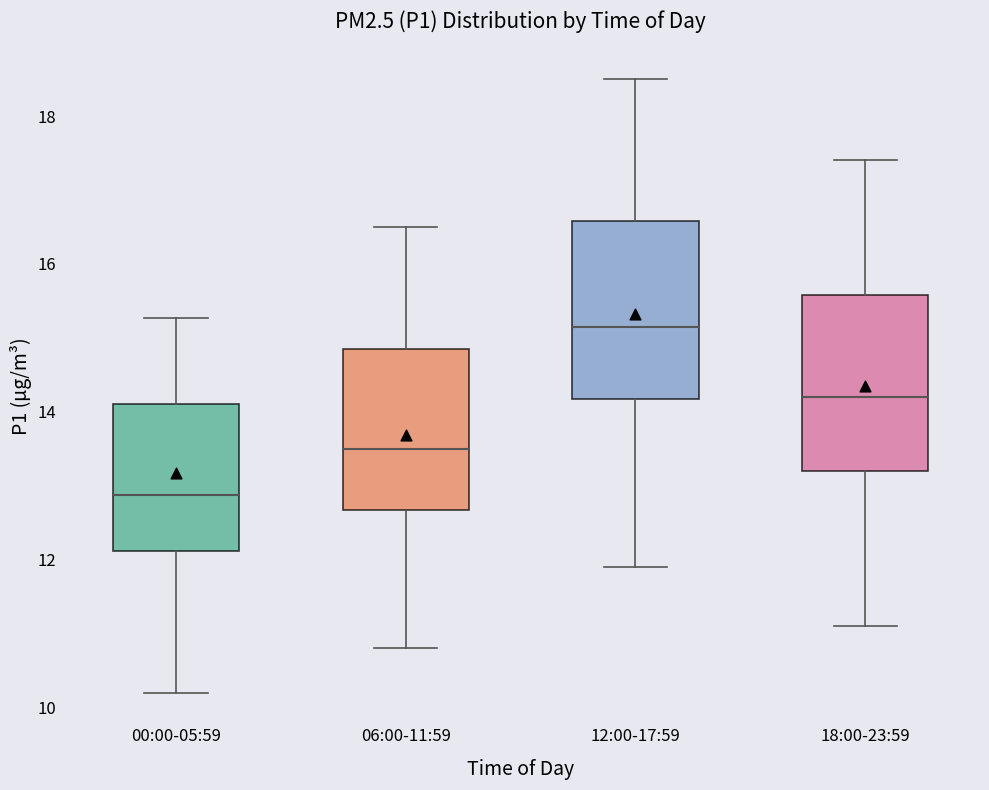

Reading left to right, transcribe this box plot: for each box, give where its median line is, the range the box spans, and where its two whiskers end, as read against the y-axis. The values are not printed on the chart, so give them approximately, as read against the axis.

00:00-05:59: median 12.8, box 12.2 to 14.2, whiskers 10.2 to 15.2
06:00-11:59: median 13.6, box 12.6 to 14.8, whiskers 10.8 to 16.6
12:00-17:59: median 15.2, box 14.2 to 16.6, whiskers 12.0 to 18.6
18:00-23:59: median 14.2, box 13.2 to 15.6, whiskers 11.2 to 17.4